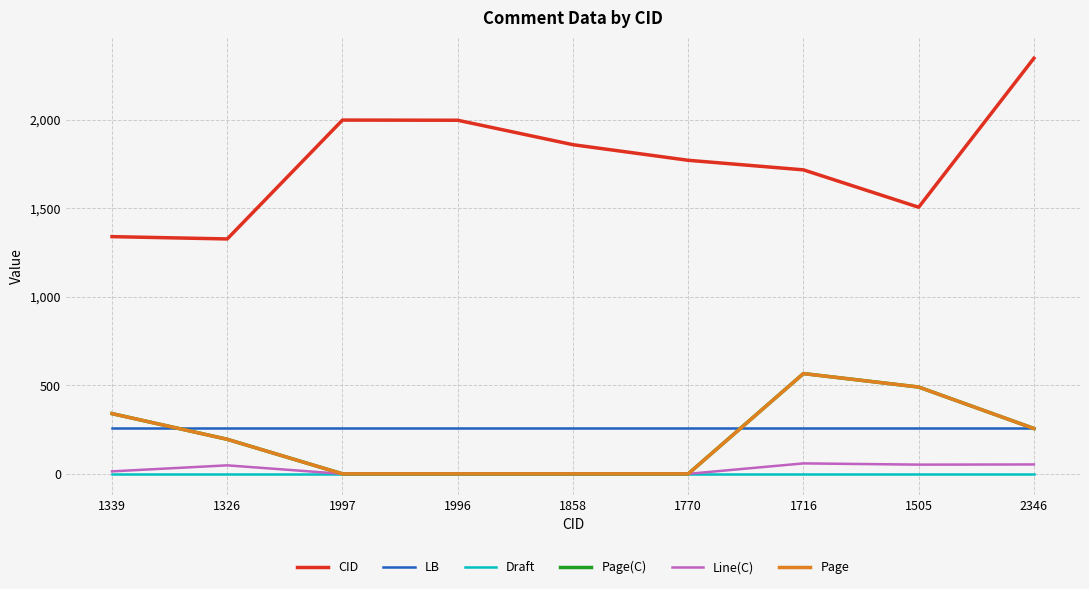

List the series in order of their peak value, highest first.

CID, Page(C), Page, LB, Line(C), Draft